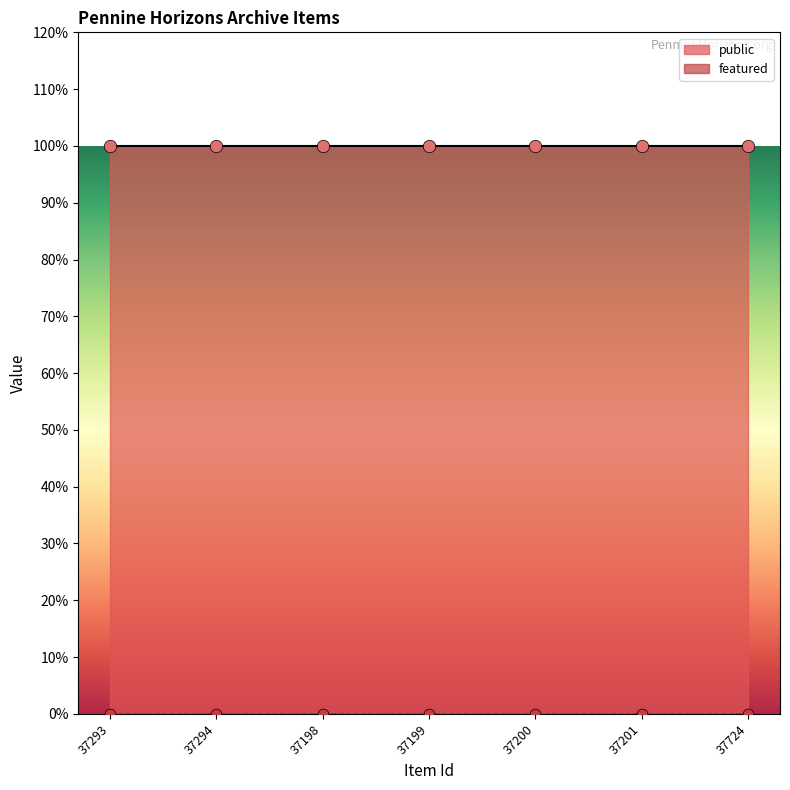

What are all the series names shown in the legend?

public, featured